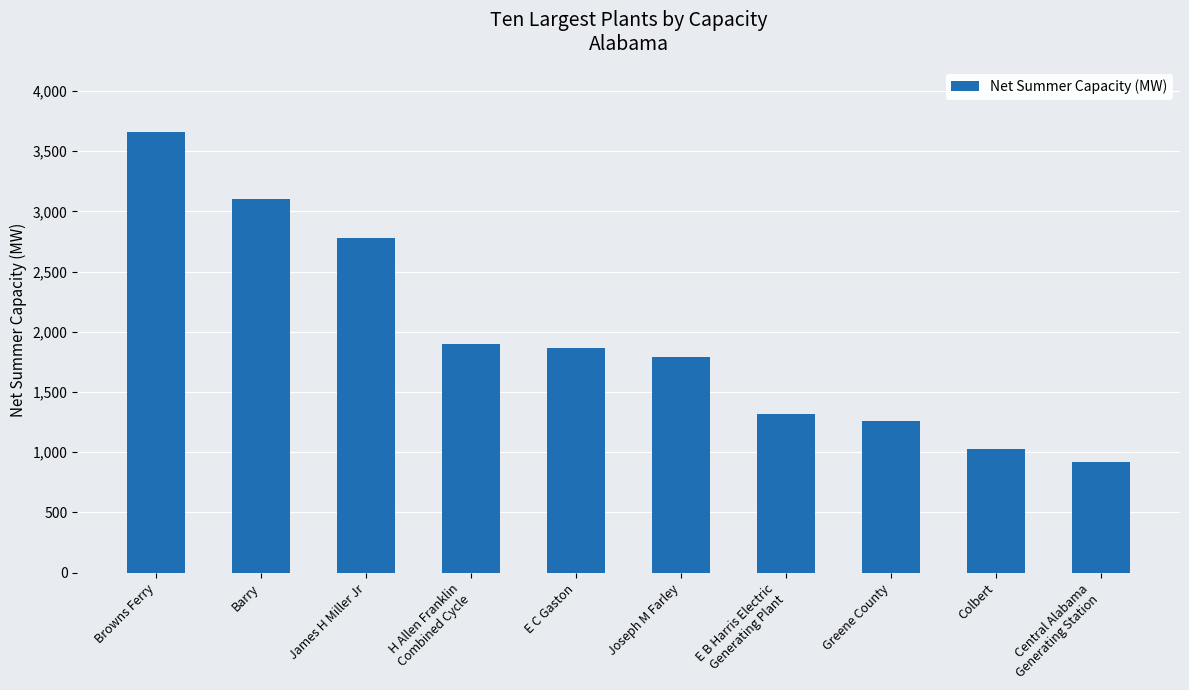

Approximately how many times larger is the value at Colbert compared to Browns Ferry?

0.3